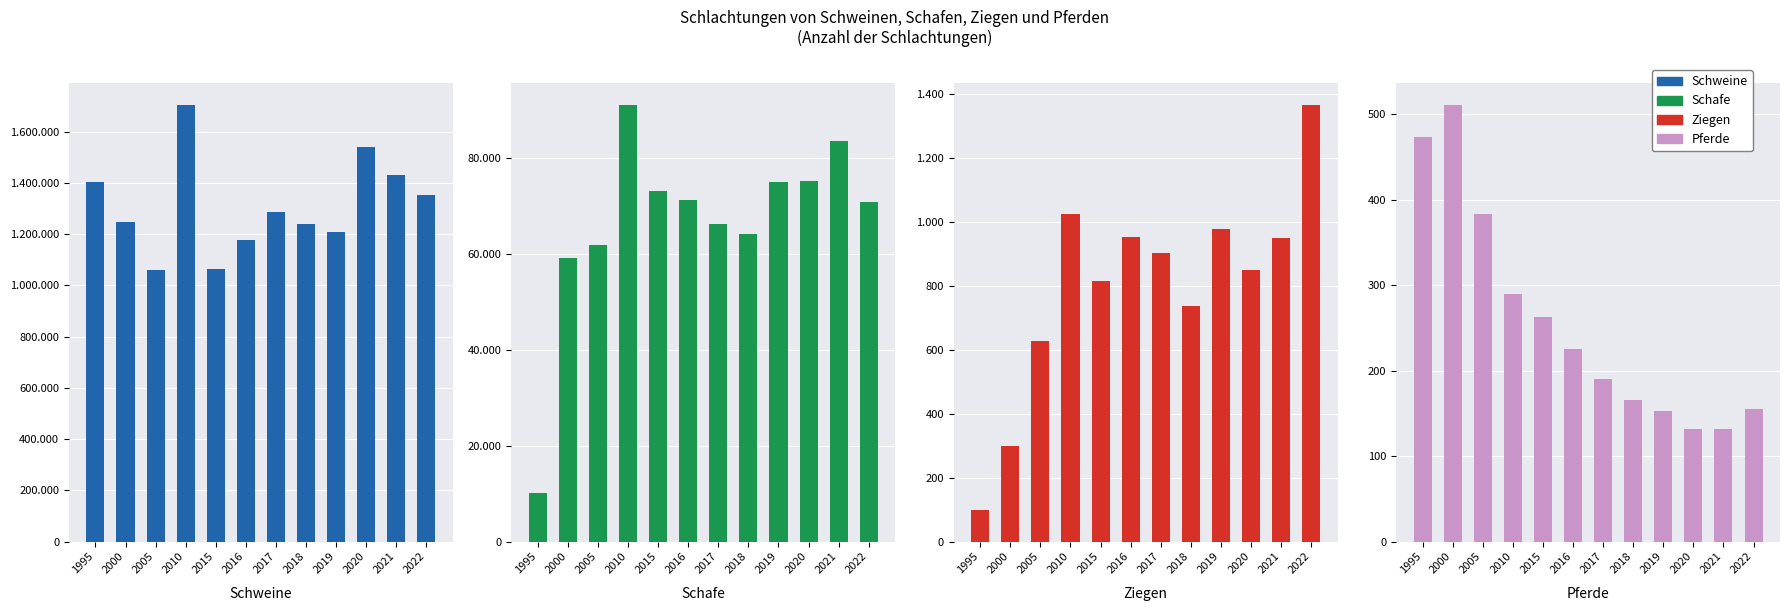

True or false: Pferde has a value of 156 at 1995.

False